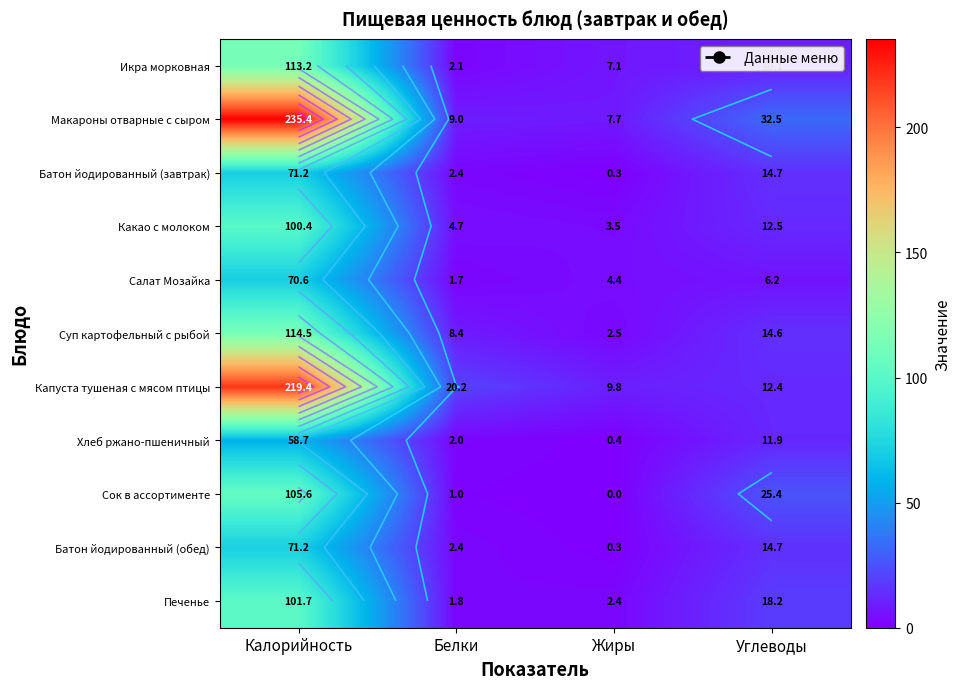

Which series changed the most between Калорийность and Белки?

Макароны отварные с сыром